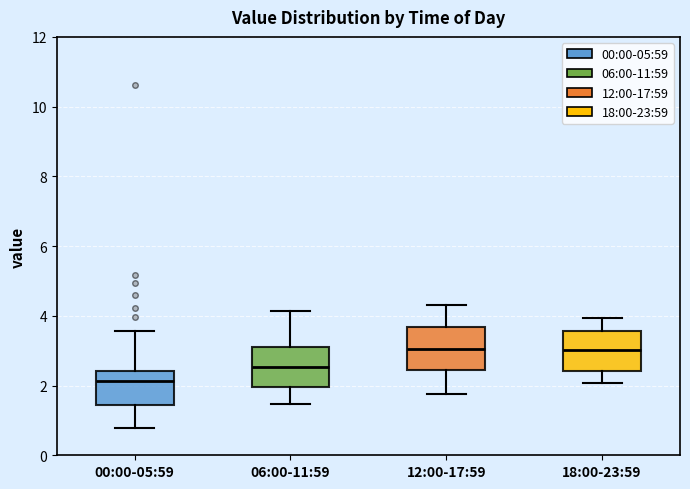

Where does the upper whisker of the box for 18:00-23:59 end on the y-axis? The values are not printed on the chart, so give them approximately, as read against the axis.

4.0